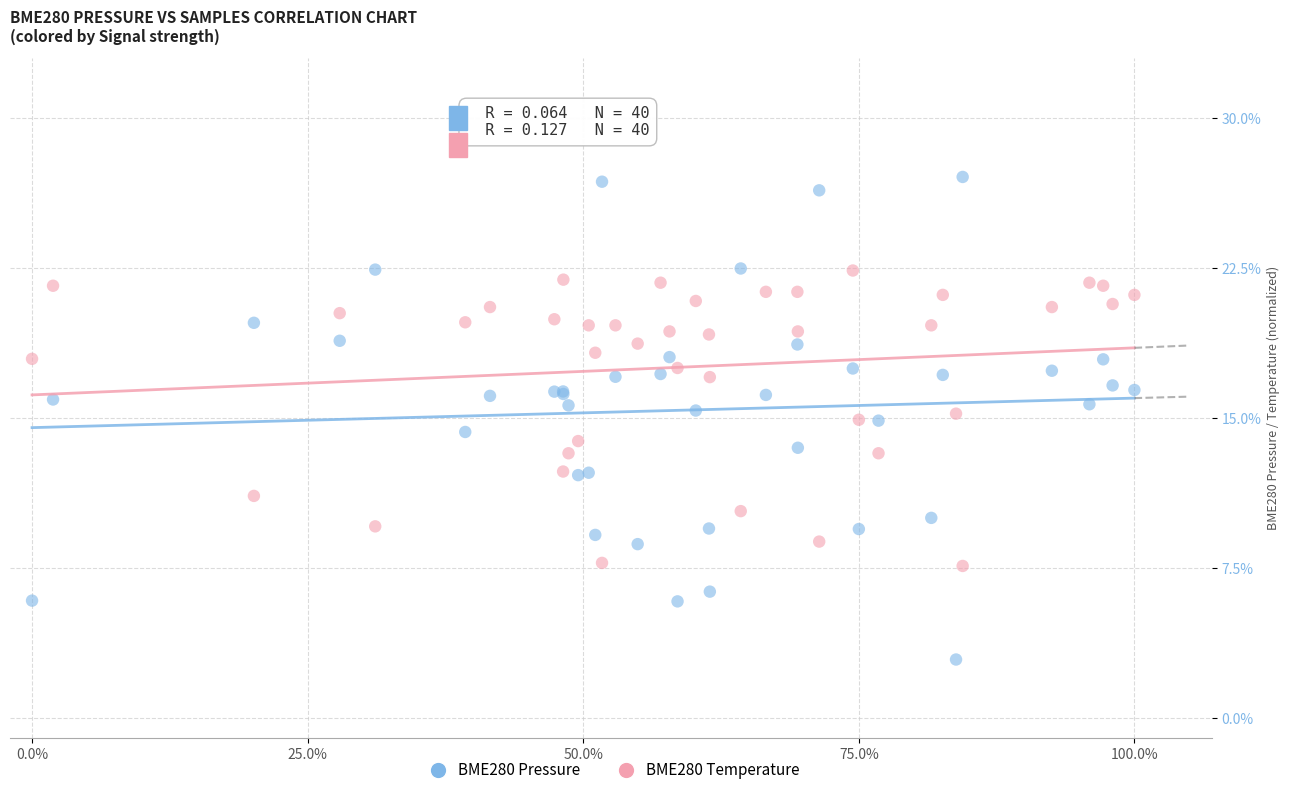

Which series has the largest Y range (max minus min)?

BME280 Pressure